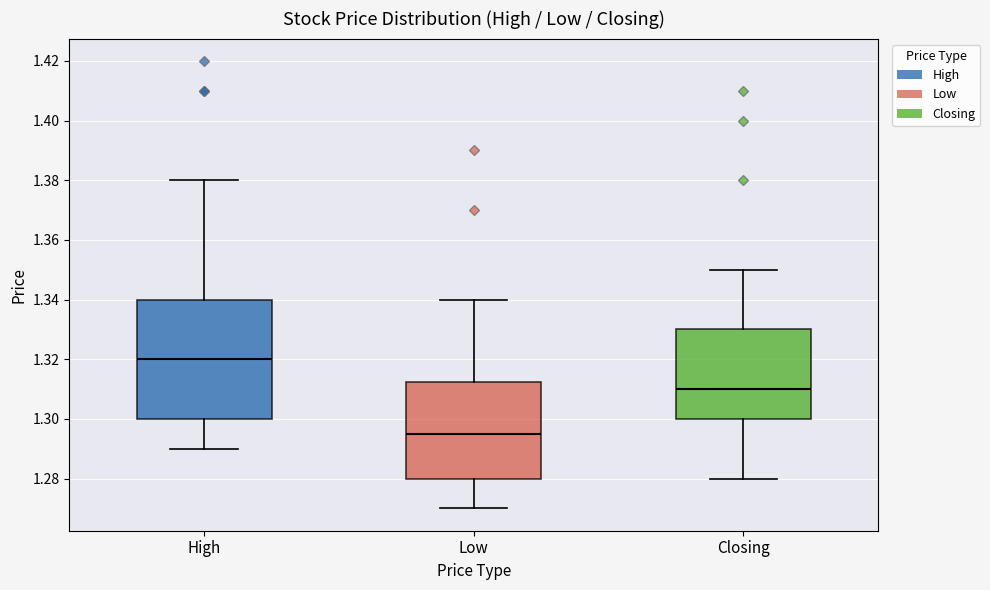

Which box has the highest median line?

High